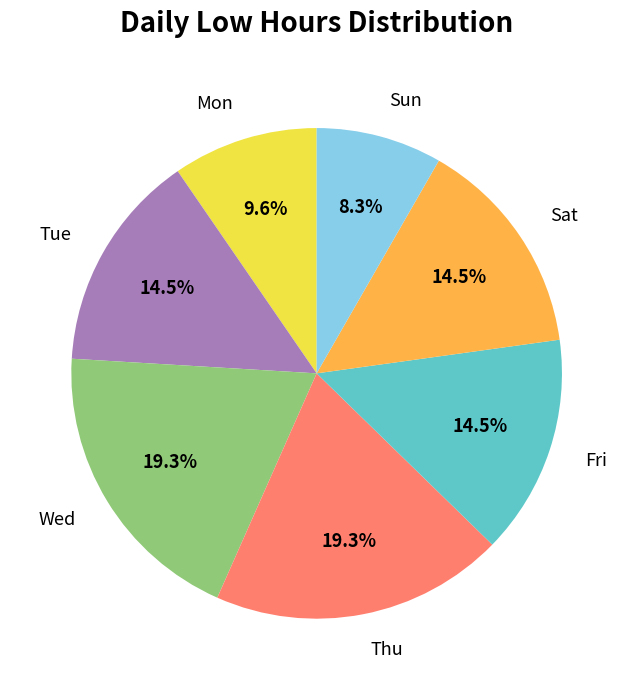

To the nearest percent, what portion does Wed represent?

19%